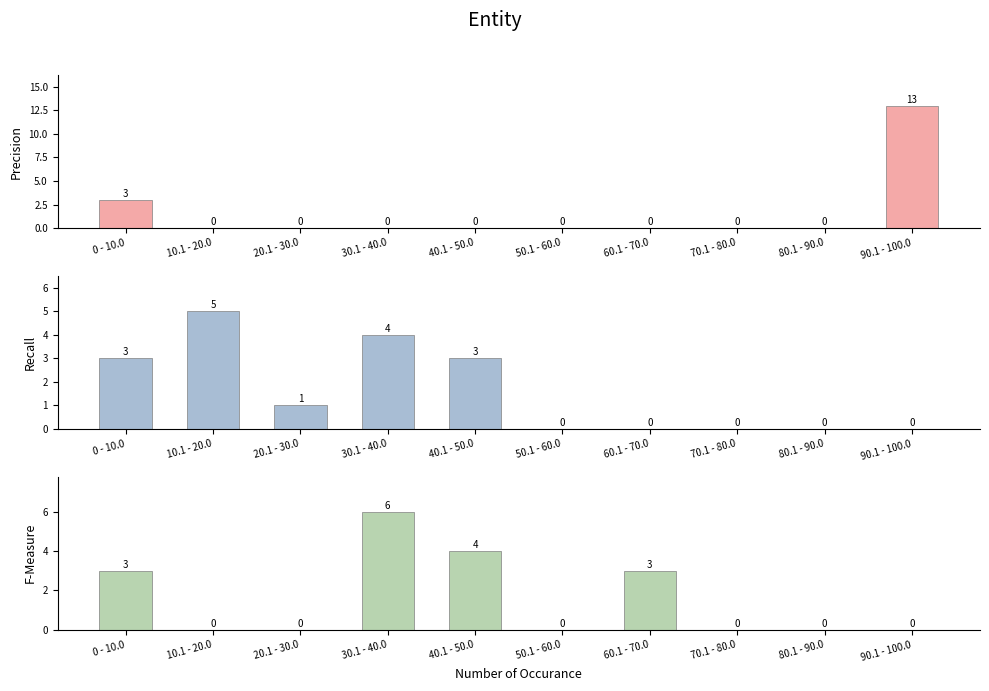

How many series are shown in this chart?

3